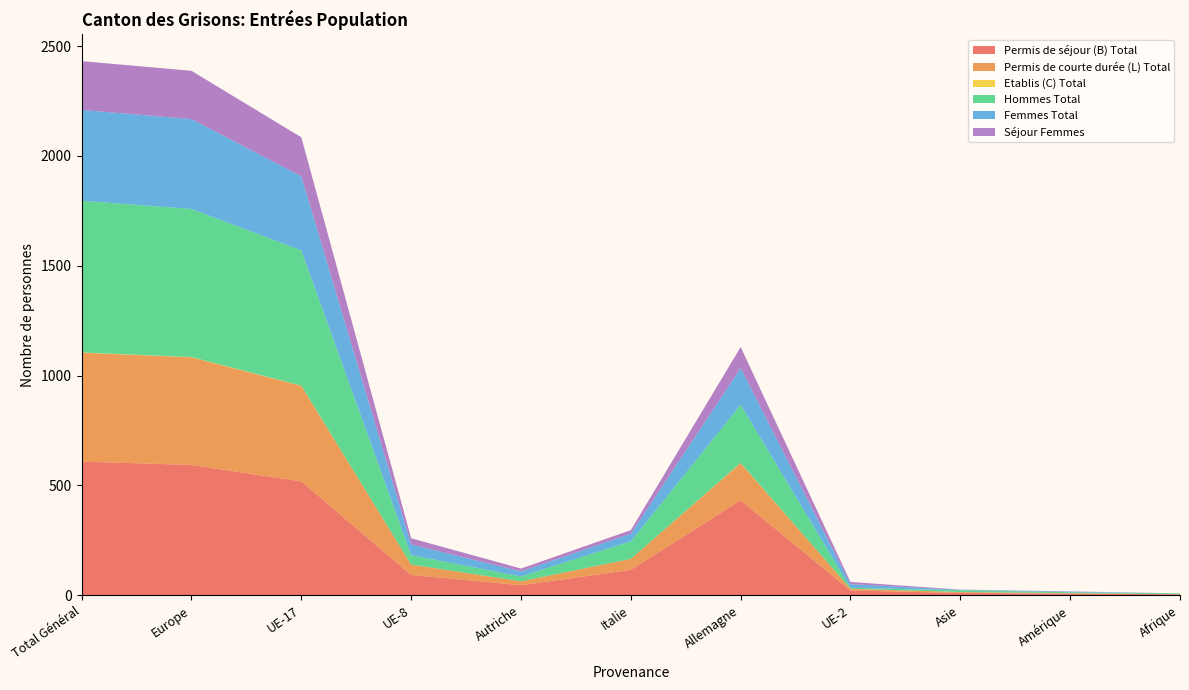

Reading left to right, what are all the values shown in this chart?

Permis de séjour (B) Total: Total Général=608	Europe=593	UE-17=518	UE-8=92	Autriche=45	Italie=115	Allemagne=432	UE-2=21	Asie=10	Amérique=7	Afrique=4
Permis de courte durée (L) Total: Total Général=496	Europe=490	UE-17=435	UE-8=47	Autriche=18	Italie=50	Allemagne=169	UE-2=8	Asie=4	Amérique=2	Afrique=0
Etablis (C) Total: Total Général=1	Europe=1	UE-17=1	UE-8=0	Autriche=0	Italie=0	Allemagne=1	UE-2=0	Asie=0	Amérique=0	Afrique=0
Hommes Total: Total Général=691	Europe=675	UE-17=616	UE-8=43	Autriche=22	Italie=80	Allemagne=265	UE-2=4	Asie=8	Amérique=4	Afrique=4
Femmes Total: Total Général=414	Europe=409	UE-17=338	UE-8=49	Autriche=23	Italie=35	Allemagne=167	UE-2=17	Asie=2	Amérique=3	Afrique=0
Séjour Femmes: Total Général=222	Europe=220	UE-17=177	UE-8=28	Autriche=13	Italie=16	Allemagne=96	UE-2=10	Asie=1	Amérique=1	Afrique=0